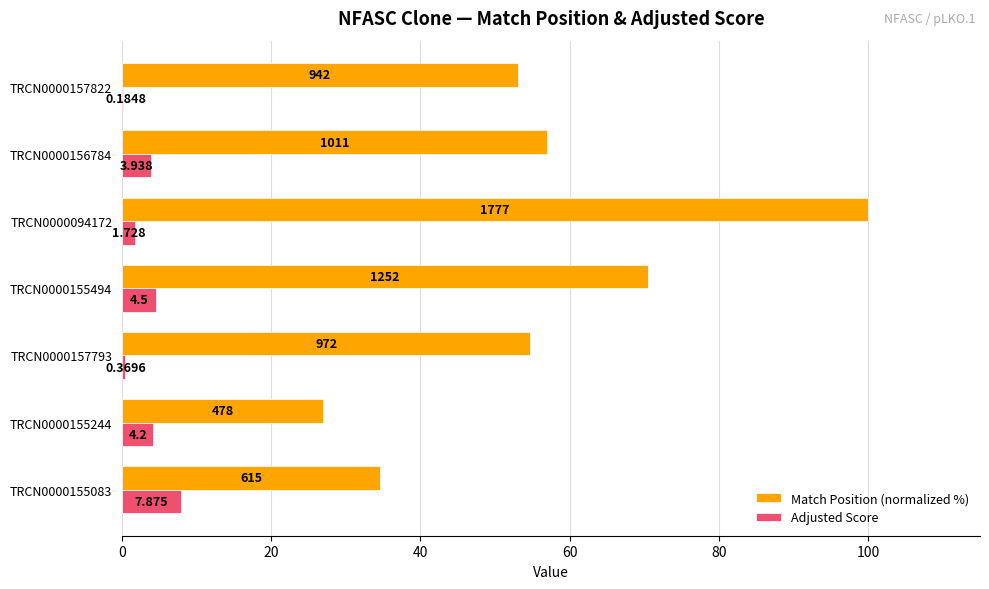

What are all the series names shown in the legend?

Match Position (normalized %), Adjusted Score